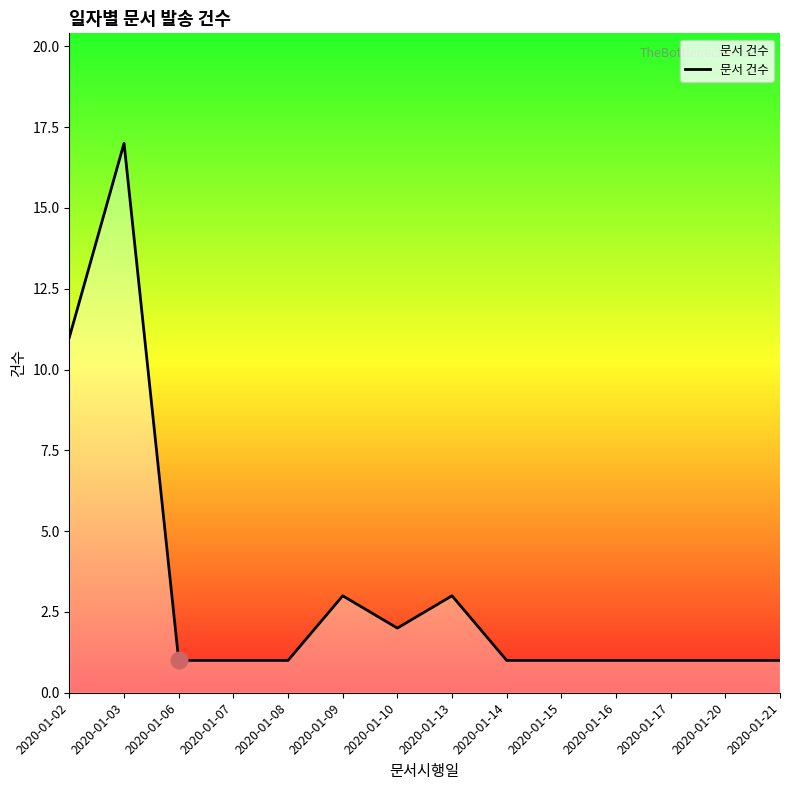

What is the difference between the maximum and minimum values?

16